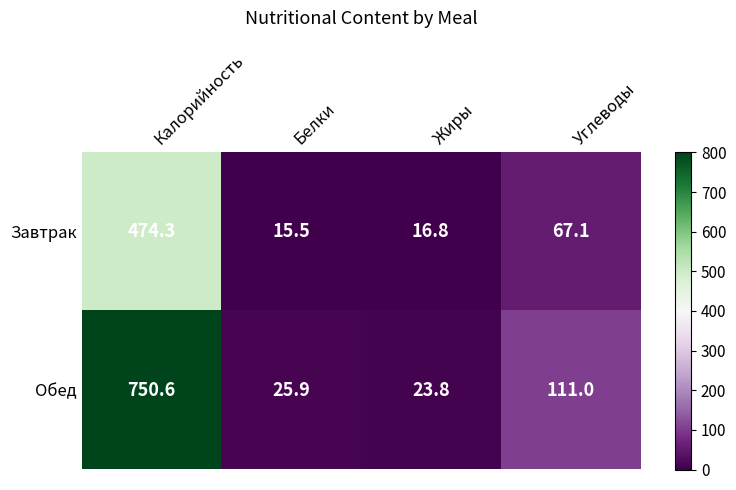

Which series changed the most between Белки and Жиры?

Обед